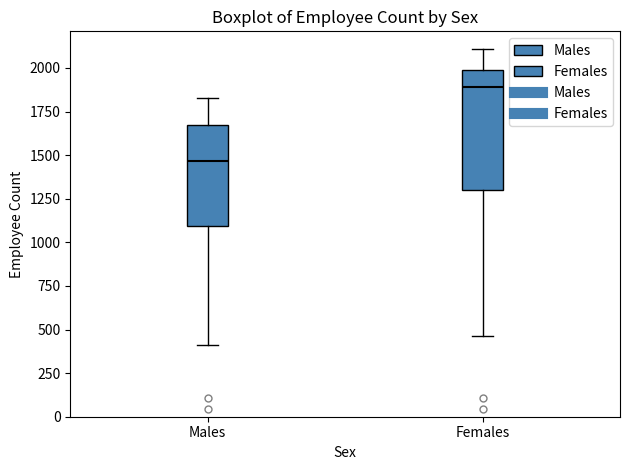

Where does the median line of the box for Females sit on the y-axis? The values are not printed on the chart, so give them approximately, as read against the axis.

1900